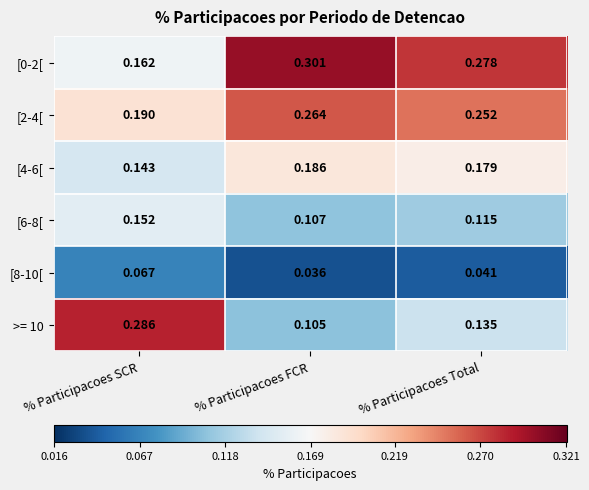

Which category has the lowest value in the [2-4[ series?

% Participacoes SCR